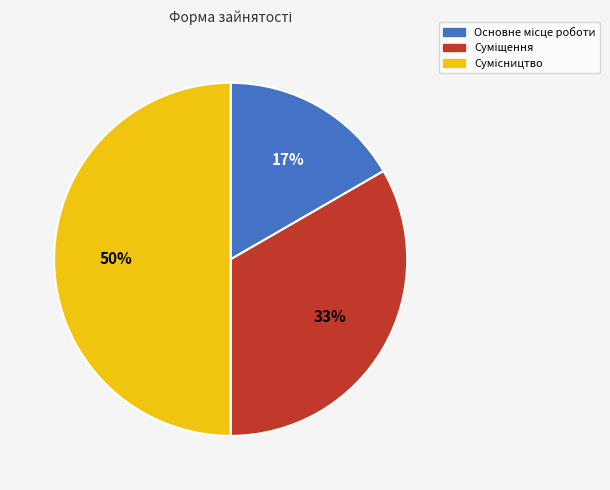

To the nearest percent, what is the difference between the largest and smallest slice percentages?

33%